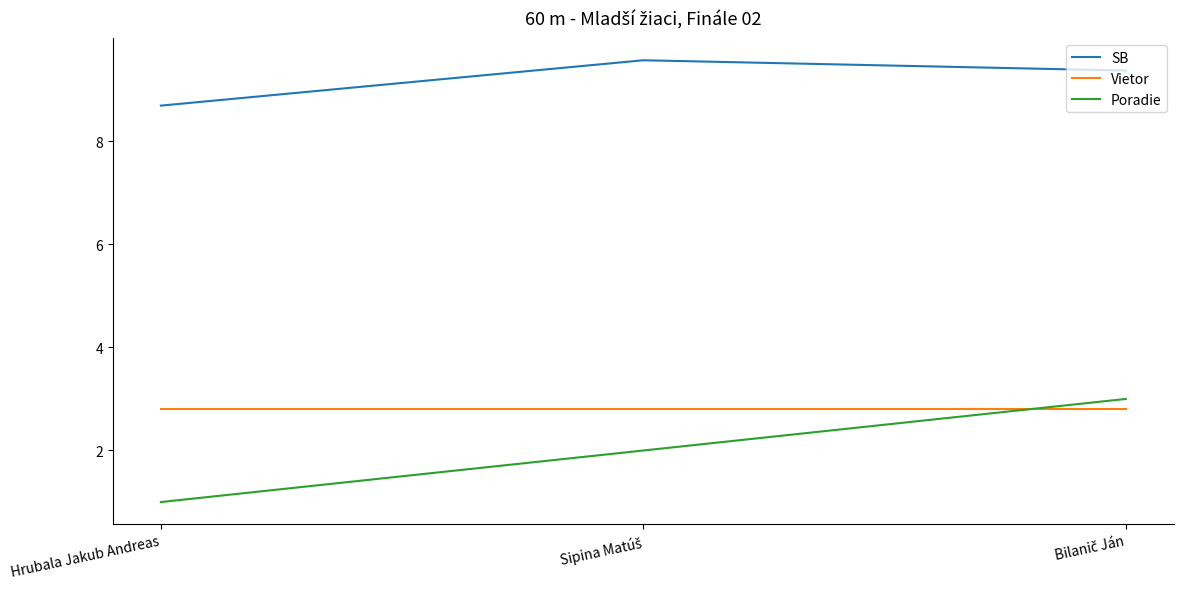

Which series has the widest spread of values?

Poradie